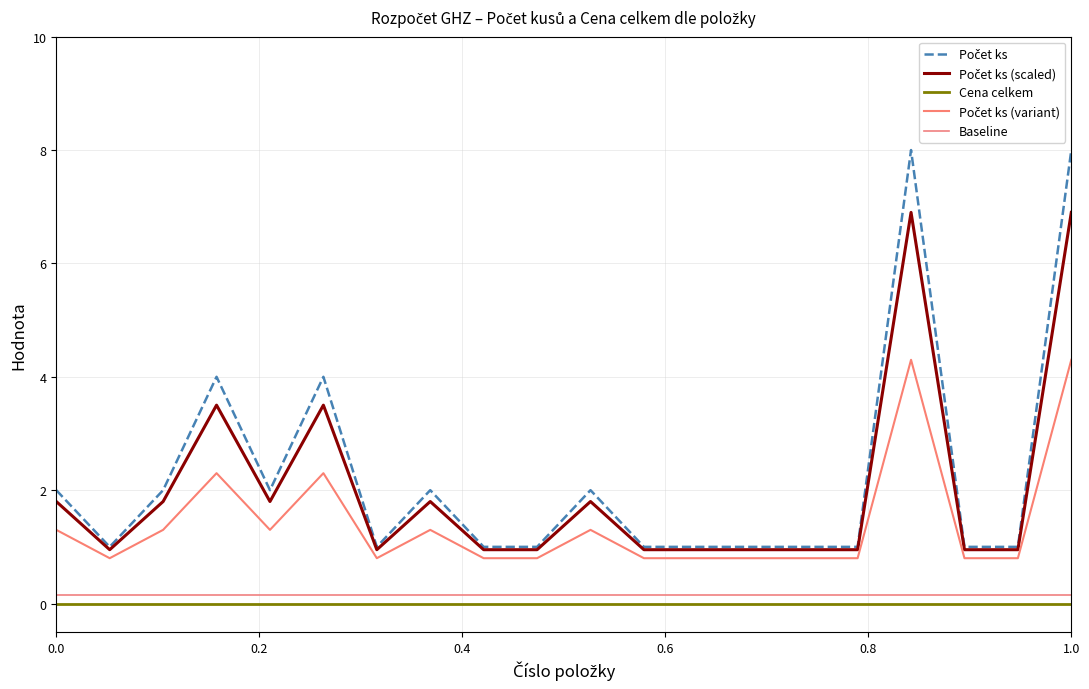

Does the chart have visible grid lines?

Yes